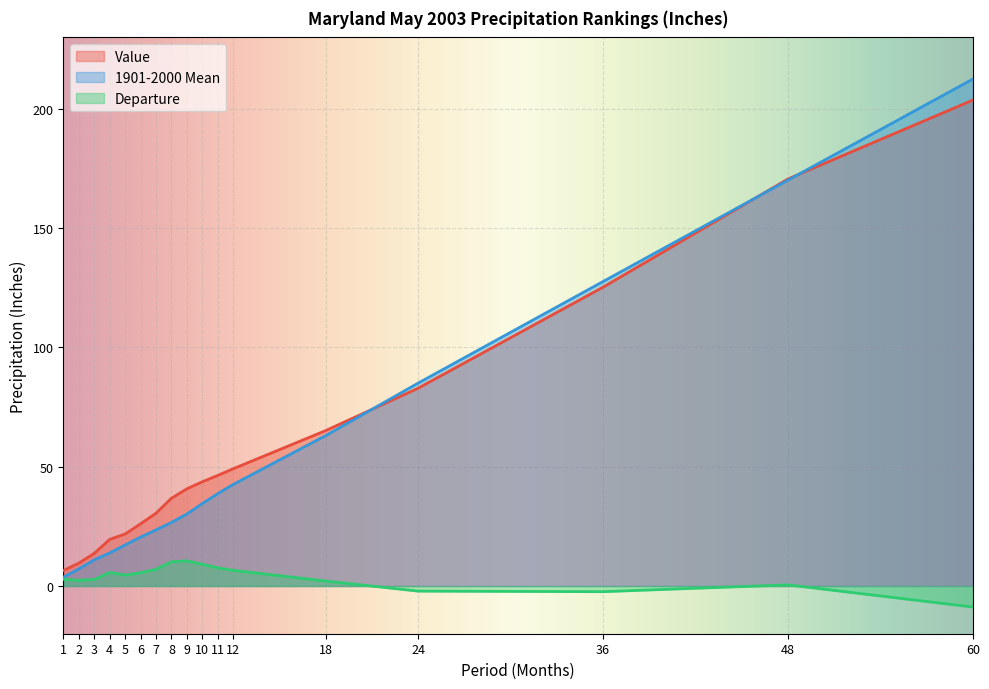

How many data points does each series have?

17